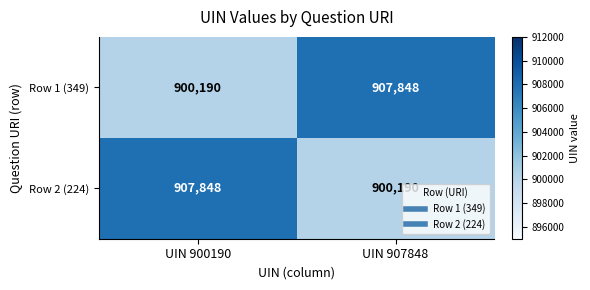

What is the minimum value shown in the chart?

900190